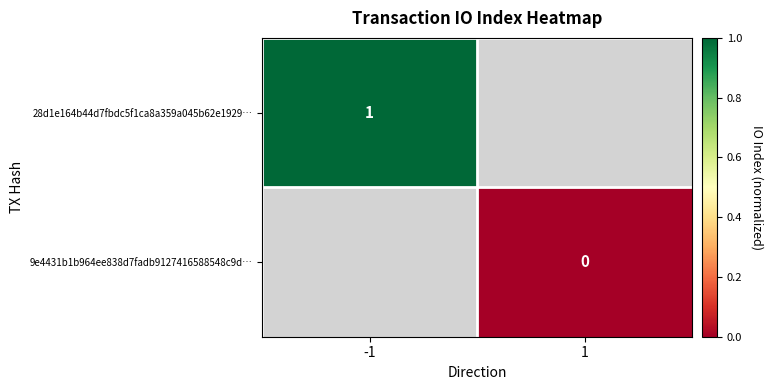

The 28d1e164b44d7fbdc5f1ca8a359a045b62e1929… series shows 0 at -1. True or false?

False